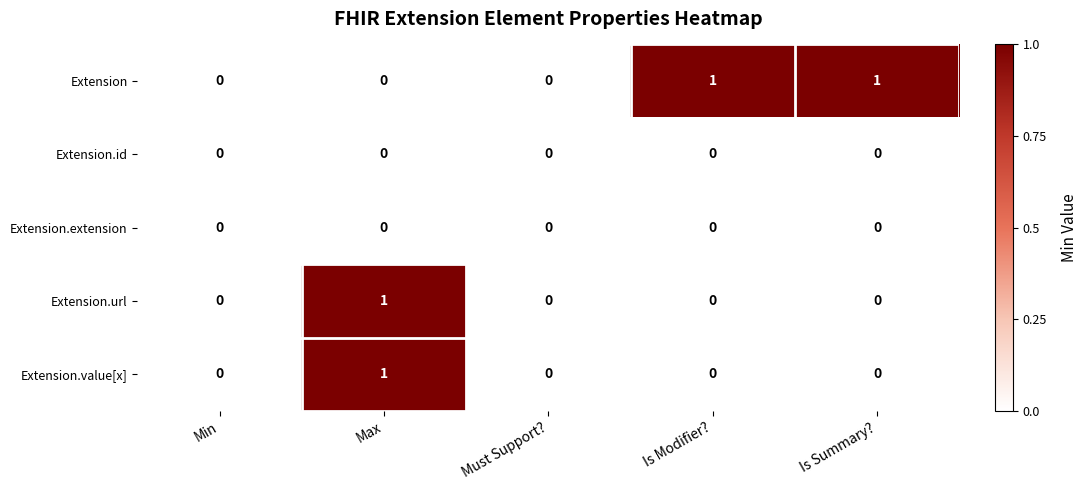

The Extension.value[x] series shows 1 at Min. True or false?

False